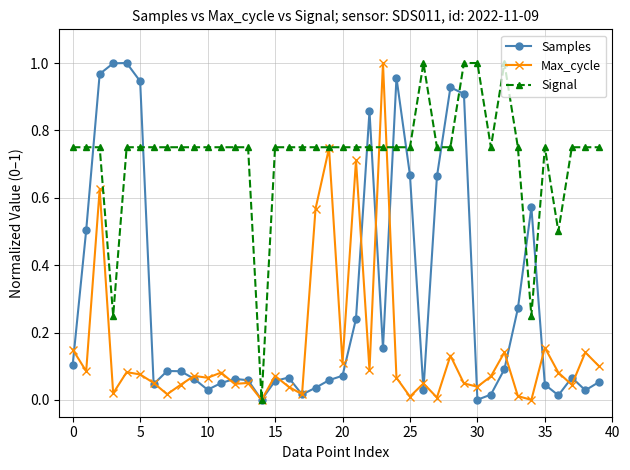

List the series in order of their overall mean, highest first.

Signal, Samples, Max_cycle